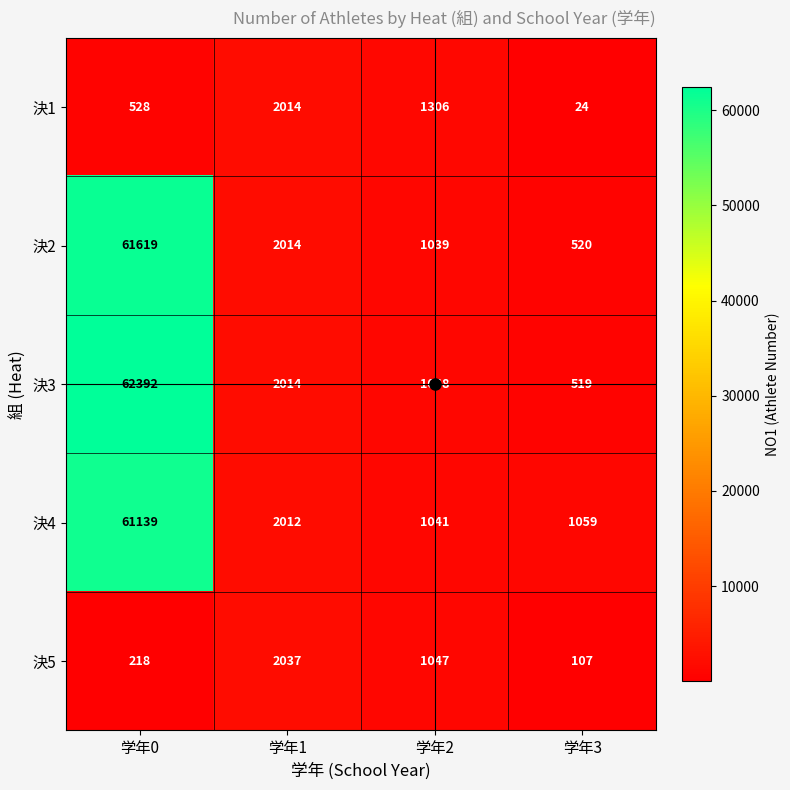

Which series has the largest range (max minus min)?

決3